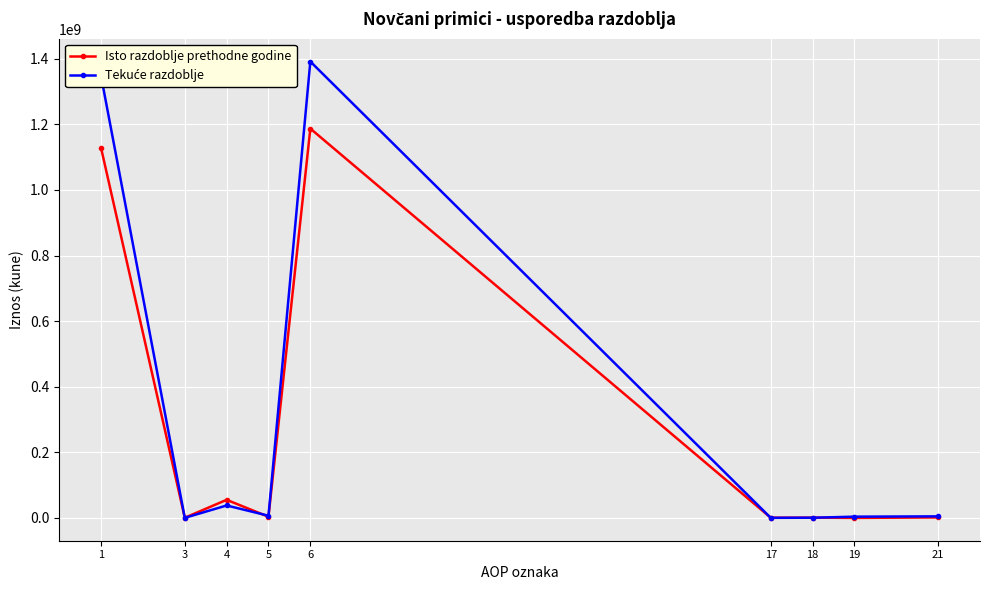

What is the maximum value shown in the chart?

1391507771